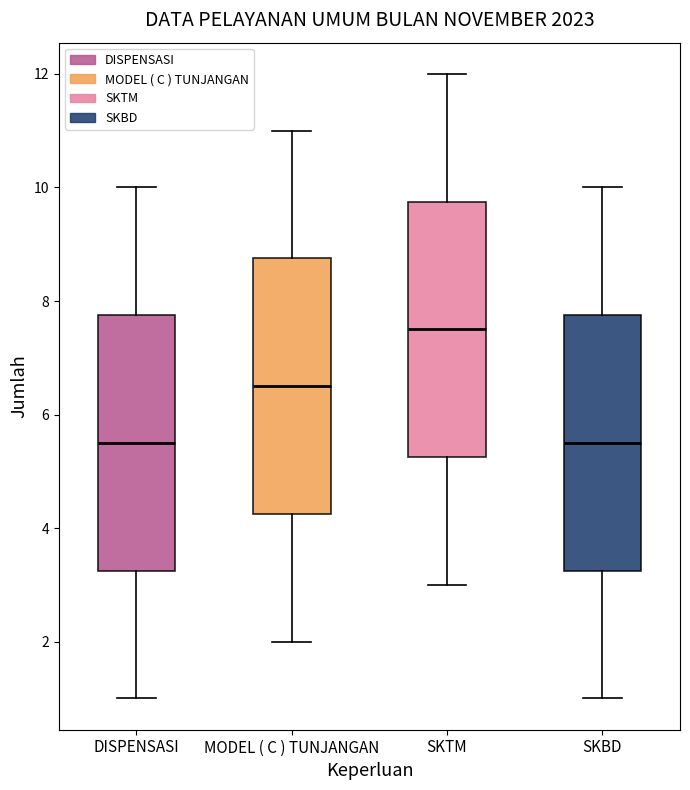

Reading left to right, transcribe this box plot: for each box, give where its median line is, the range the box spans, and where its two whiskers end, as read against the y-axis. The values are not printed on the chart, so give them approximately, as read against the axis.

DISPENSASI: median 5.6, box 3.2 to 7.8, whiskers 1.0 to 10.0
MODEL ( C ) TUNJANGAN: median 6.6, box 4.2 to 8.8, whiskers 2.0 to 11.0
SKTM: median 7.6, box 5.2 to 9.8, whiskers 3.0 to 12.0
SKBD: median 5.6, box 3.2 to 7.8, whiskers 1.0 to 10.0